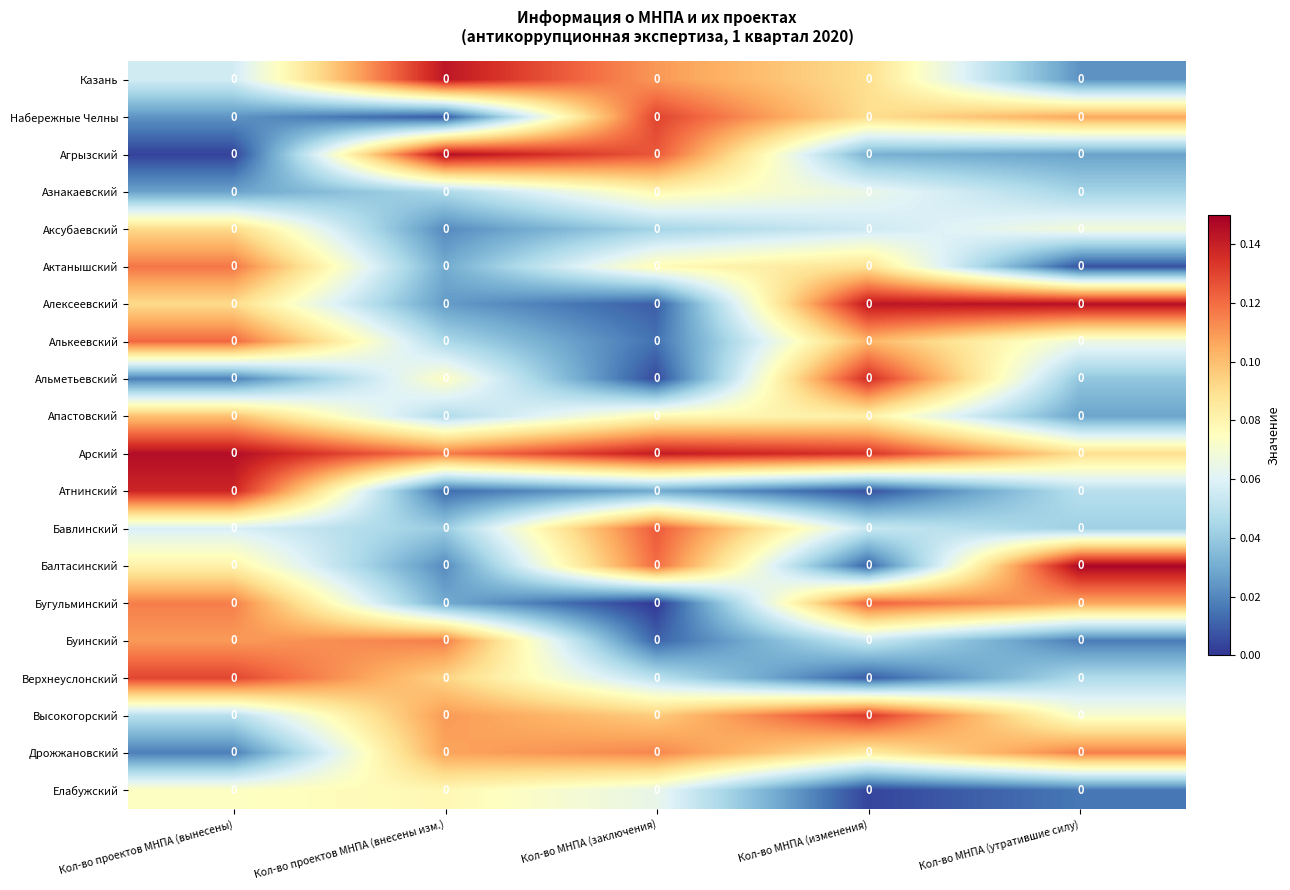

Reading left to right, transcribe all the data shown in this chart.

Казань: Кол-во проектов МНПА (вынесены)=0.0	Кол-во проектов МНПА (внесены изм.)=0.0	Кол-во МНПА (заключения)=0.0	Кол-во МНПА (изменения)=0.0	Кол-во МНПА (утратившие силу)=0.0
Набережные Челны: Кол-во проектов МНПА (вынесены)=0.0	Кол-во проектов МНПА (внесены изм.)=0.0	Кол-во МНПА (заключения)=0.0	Кол-во МНПА (изменения)=0.0	Кол-во МНПА (утратившие силу)=0.0
Агрызский: Кол-во проектов МНПА (вынесены)=0.0	Кол-во проектов МНПА (внесены изм.)=0.0	Кол-во МНПА (заключения)=0.0	Кол-во МНПА (изменения)=0.0	Кол-во МНПА (утратившие силу)=0.0
Азнакаевский: Кол-во проектов МНПА (вынесены)=0.0	Кол-во проектов МНПА (внесены изм.)=0.0	Кол-во МНПА (заключения)=0.0	Кол-во МНПА (изменения)=0.0	Кол-во МНПА (утратившие силу)=0.0
Аксубаевский: Кол-во проектов МНПА (вынесены)=0.0	Кол-во проектов МНПА (внесены изм.)=0.0	Кол-во МНПА (заключения)=0.0	Кол-во МНПА (изменения)=0.0	Кол-во МНПА (утратившие силу)=0.0
Актанышский: Кол-во проектов МНПА (вынесены)=0.0	Кол-во проектов МНПА (внесены изм.)=0.0	Кол-во МНПА (заключения)=0.0	Кол-во МНПА (изменения)=0.0	Кол-во МНПА (утратившие силу)=0.0
Алексеевский: Кол-во проектов МНПА (вынесены)=0.0	Кол-во проектов МНПА (внесены изм.)=0.0	Кол-во МНПА (заключения)=0.0	Кол-во МНПА (изменения)=0.0	Кол-во МНПА (утратившие силу)=0.0
Алькеевский: Кол-во проектов МНПА (вынесены)=0.0	Кол-во проектов МНПА (внесены изм.)=0.0	Кол-во МНПА (заключения)=0.0	Кол-во МНПА (изменения)=0.0	Кол-во МНПА (утратившие силу)=0.0
Альметьевский: Кол-во проектов МНПА (вынесены)=0.0	Кол-во проектов МНПА (внесены изм.)=0.0	Кол-во МНПА (заключения)=0.0	Кол-во МНПА (изменения)=0.0	Кол-во МНПА (утратившие силу)=0.0
Апастовский: Кол-во проектов МНПА (вынесены)=0.0	Кол-во проектов МНПА (внесены изм.)=0.0	Кол-во МНПА (заключения)=0.0	Кол-во МНПА (изменения)=0.0	Кол-во МНПА (утратившие силу)=0.0
Арский: Кол-во проектов МНПА (вынесены)=0.0	Кол-во проектов МНПА (внесены изм.)=0.0	Кол-во МНПА (заключения)=0.0	Кол-во МНПА (изменения)=0.0	Кол-во МНПА (утратившие силу)=0.0
Атнинский: Кол-во проектов МНПА (вынесены)=0.0	Кол-во проектов МНПА (внесены изм.)=0.0	Кол-во МНПА (заключения)=0.0	Кол-во МНПА (изменения)=0.0	Кол-во МНПА (утратившие силу)=0.0
Бавлинский: Кол-во проектов МНПА (вынесены)=0.0	Кол-во проектов МНПА (внесены изм.)=0.0	Кол-во МНПА (заключения)=0.0	Кол-во МНПА (изменения)=0.0	Кол-во МНПА (утратившие силу)=0.0
Балтасинский: Кол-во проектов МНПА (вынесены)=0.0	Кол-во проектов МНПА (внесены изм.)=0.0	Кол-во МНПА (заключения)=0.0	Кол-во МНПА (изменения)=0.0	Кол-во МНПА (утратившие силу)=0.0
Бугульминский: Кол-во проектов МНПА (вынесены)=0.0	Кол-во проектов МНПА (внесены изм.)=0.0	Кол-во МНПА (заключения)=0.0	Кол-во МНПА (изменения)=0.0	Кол-во МНПА (утратившие силу)=0.0
Буинский: Кол-во проектов МНПА (вынесены)=0.0	Кол-во проектов МНПА (внесены изм.)=0.0	Кол-во МНПА (заключения)=0.0	Кол-во МНПА (изменения)=0.0	Кол-во МНПА (утратившие силу)=0.0
Верхнеуслонский: Кол-во проектов МНПА (вынесены)=0.0	Кол-во проектов МНПА (внесены изм.)=0.0	Кол-во МНПА (заключения)=0.0	Кол-во МНПА (изменения)=0.0	Кол-во МНПА (утратившие силу)=0.0
Высокогорский: Кол-во проектов МНПА (вынесены)=0.0	Кол-во проектов МНПА (внесены изм.)=0.0	Кол-во МНПА (заключения)=0.0	Кол-во МНПА (изменения)=0.0	Кол-во МНПА (утратившие силу)=0.0
Дрожжановский: Кол-во проектов МНПА (вынесены)=0.0	Кол-во проектов МНПА (внесены изм.)=0.0	Кол-во МНПА (заключения)=0.0	Кол-во МНПА (изменения)=0.0	Кол-во МНПА (утратившие силу)=0.0
Елабужский: Кол-во проектов МНПА (вынесены)=0.0	Кол-во проектов МНПА (внесены изм.)=0.0	Кол-во МНПА (заключения)=0.0	Кол-во МНПА (изменения)=0.0	Кол-во МНПА (утратившие силу)=0.0